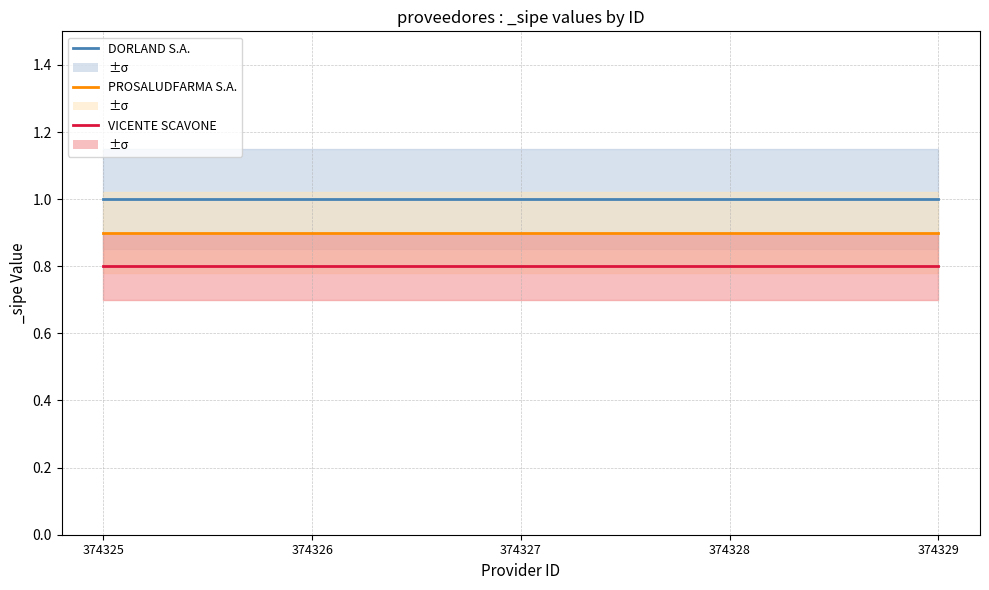

At which category is the sum across all series the highest?

374325